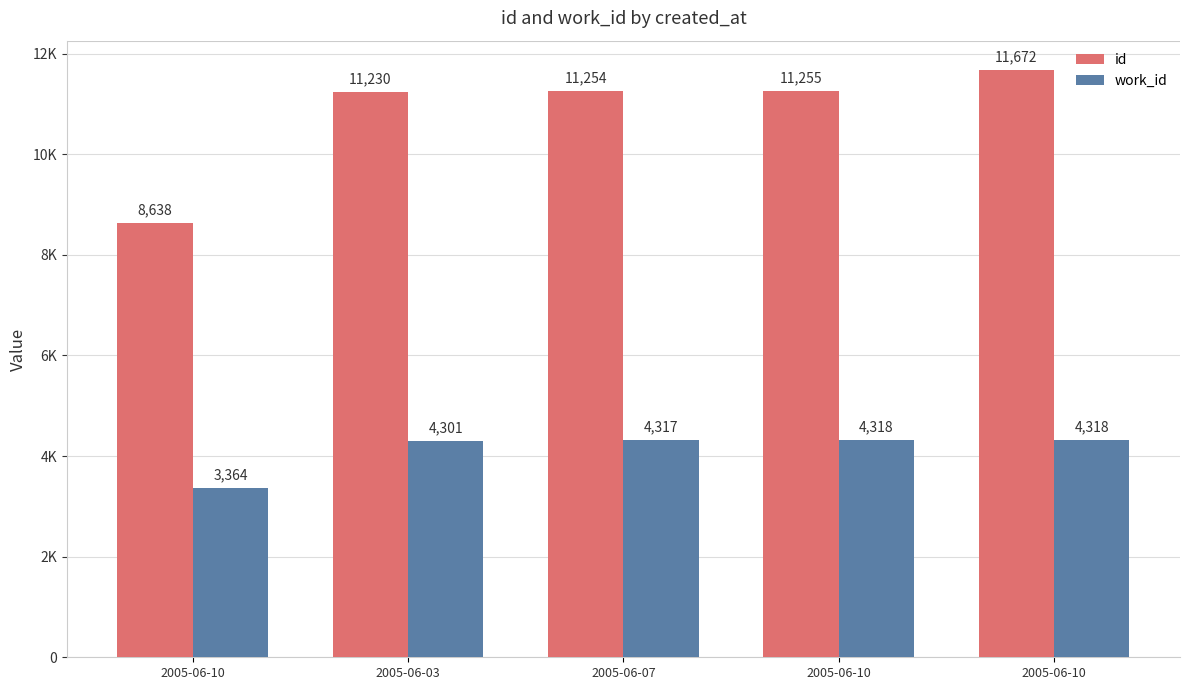

Reading right to left, what are all the values shown in this chart?

id: 2005-06-10=11672	2005-06-10=11255	2005-06-07=11254	2005-06-03=11230	2005-06-10=8638
work_id: 2005-06-10=4318	2005-06-10=4318	2005-06-07=4317	2005-06-03=4301	2005-06-10=3364